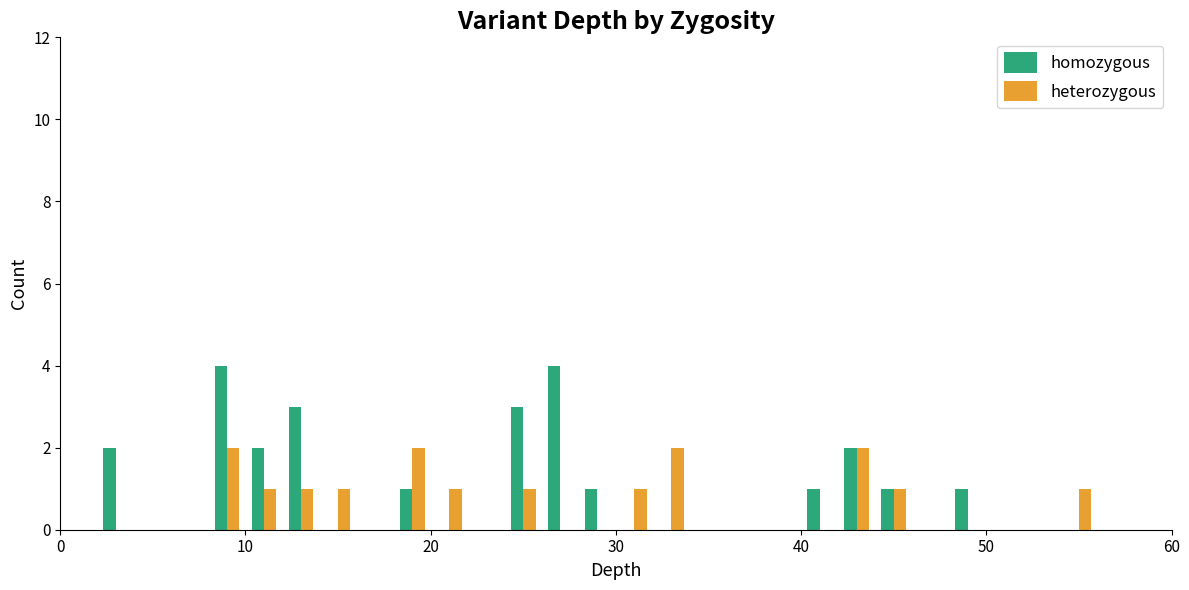

What is the sum of all homozygous values?

25